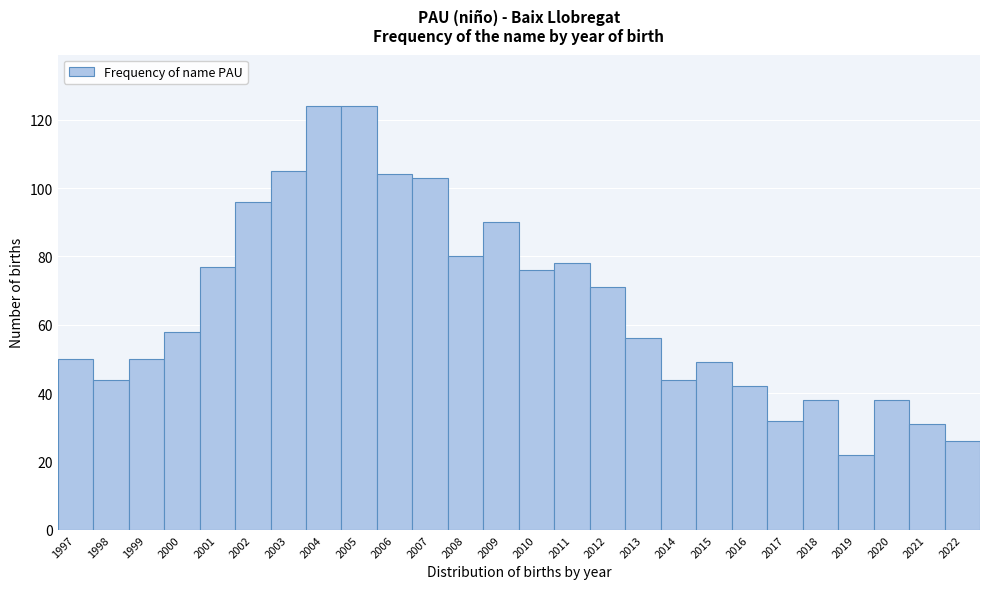

Reading right to left, transcribe all the data shown in this chart.

2022=26	2021=31	2020=38	2019=22	2018=38	2017=32	2016=42	2015=49	2014=44	2013=56	2012=71	2011=78	2010=76	2009=90	2008=80	2007=103	2006=104	2005=124	2004=124	2003=105	2002=96	2001=77	2000=58	1999=50	1998=44	1997=50